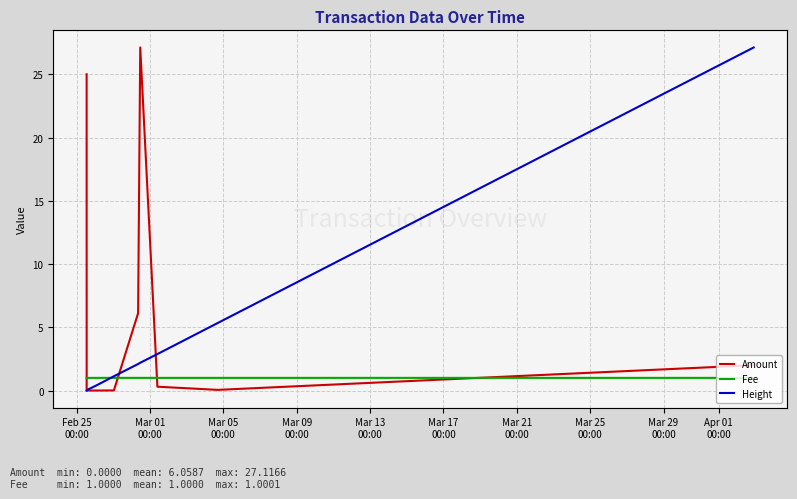

What is the difference between the maximum and second lowest values in the Amount series?

27.1